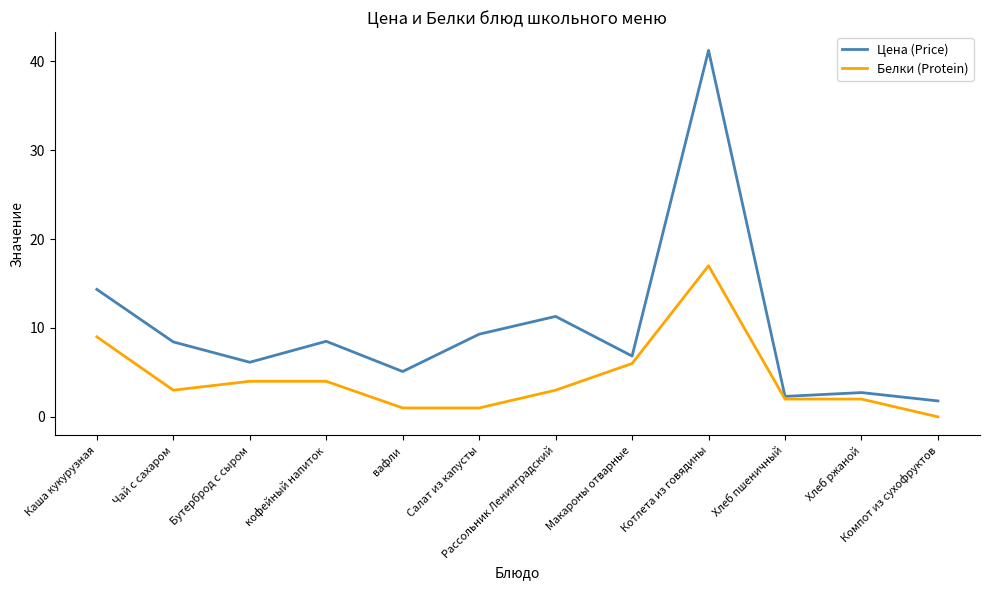

Between Салат из капусты and Хлеб ржаной, which series saw the biggest shift?

Цена (Price)